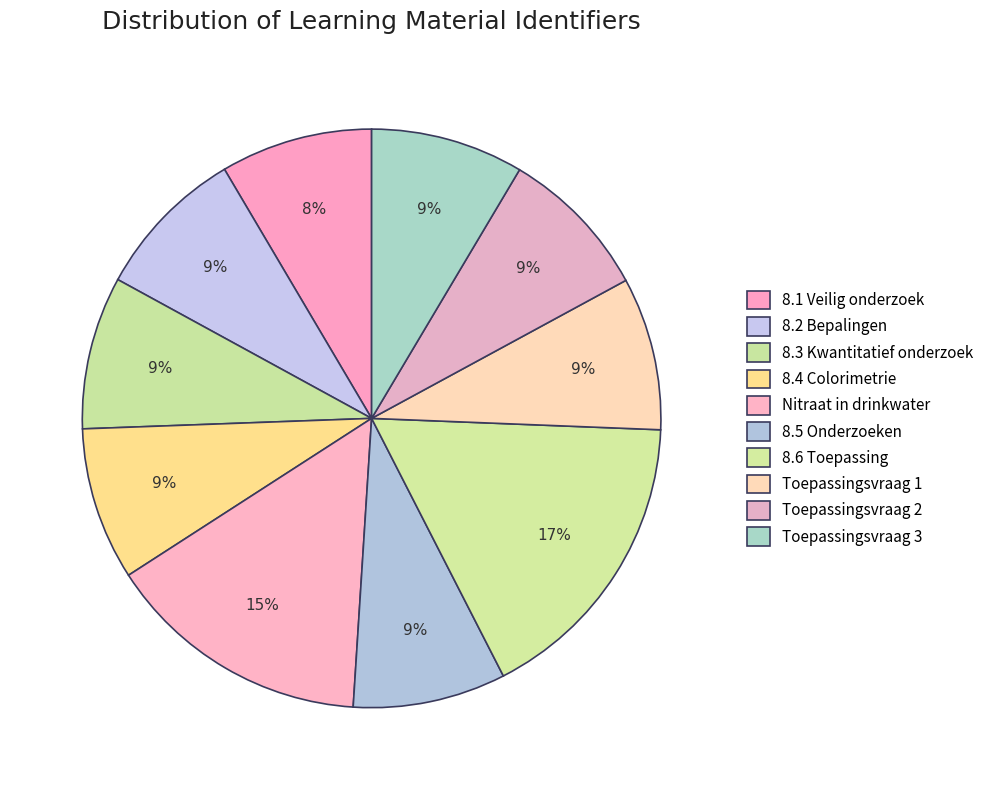

Which category has the smallest portion of the pie?

8.1 Veilig onderzoek